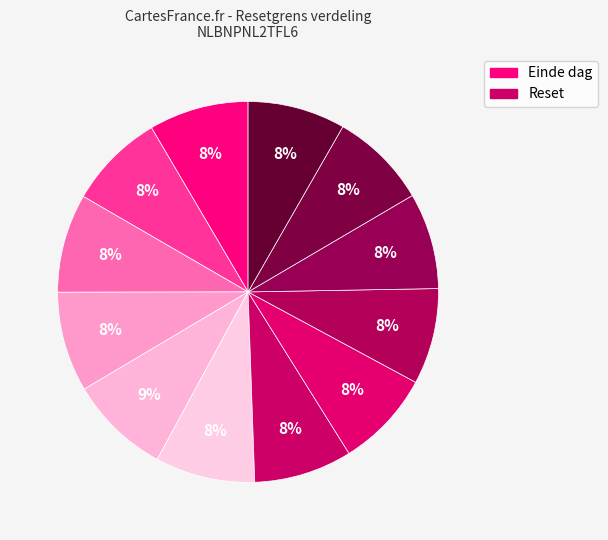

Count the number of slices in the pie.

12